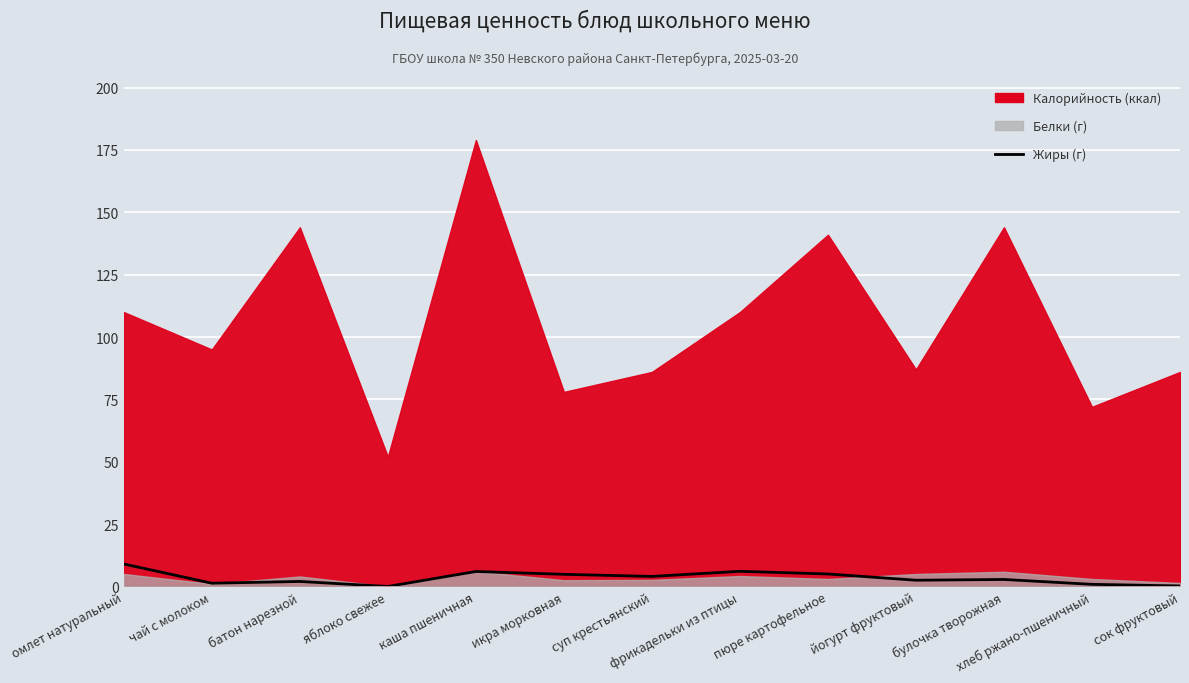

What is the difference between the values at чай с молоком and икра морковная?

3.6